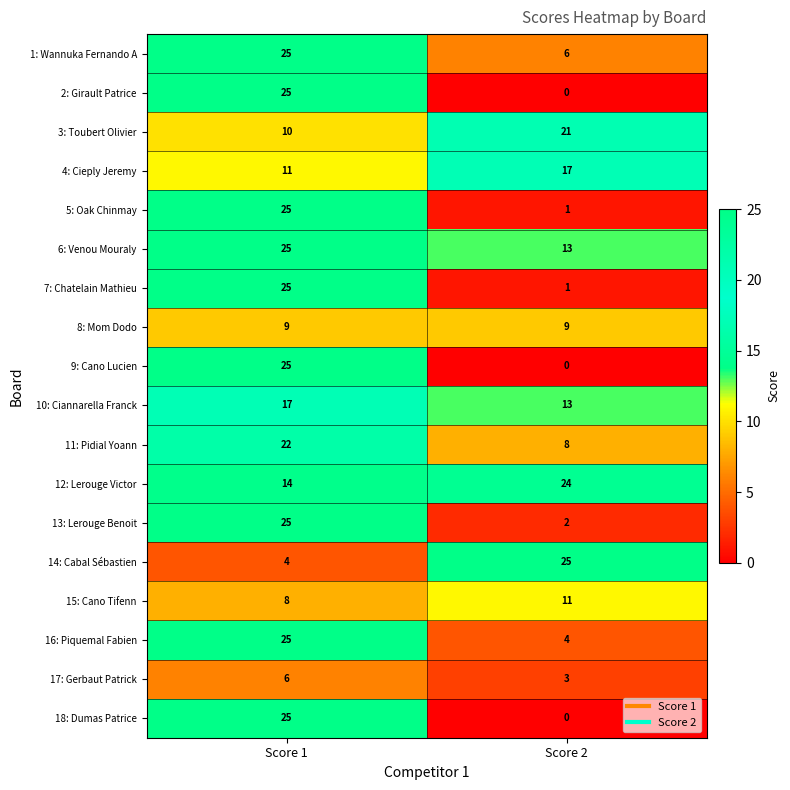

What is the average value of the 4: Cieply Jeremy series?

14